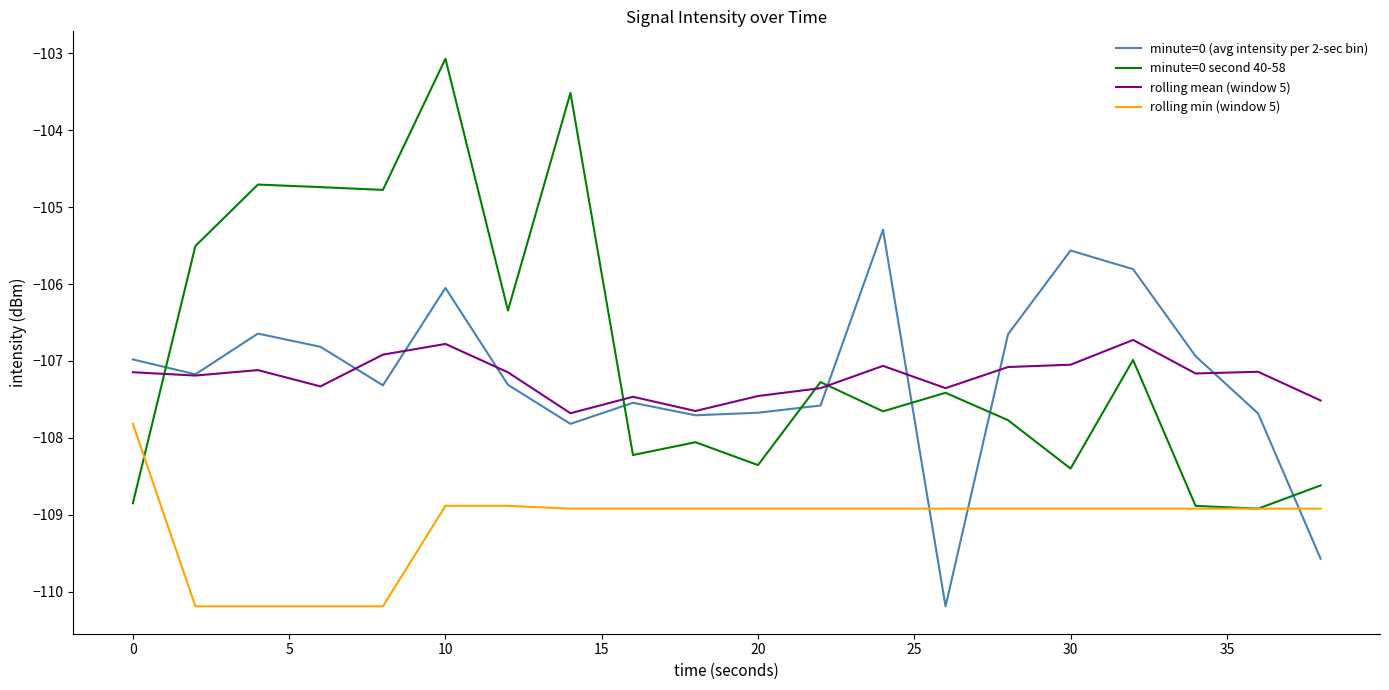

Which series has the largest range (max minus min)?

minute=0 second 40-58